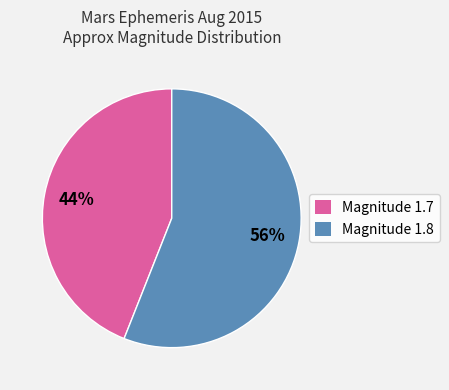

To the nearest percent, what is the average slice percentage?

50%